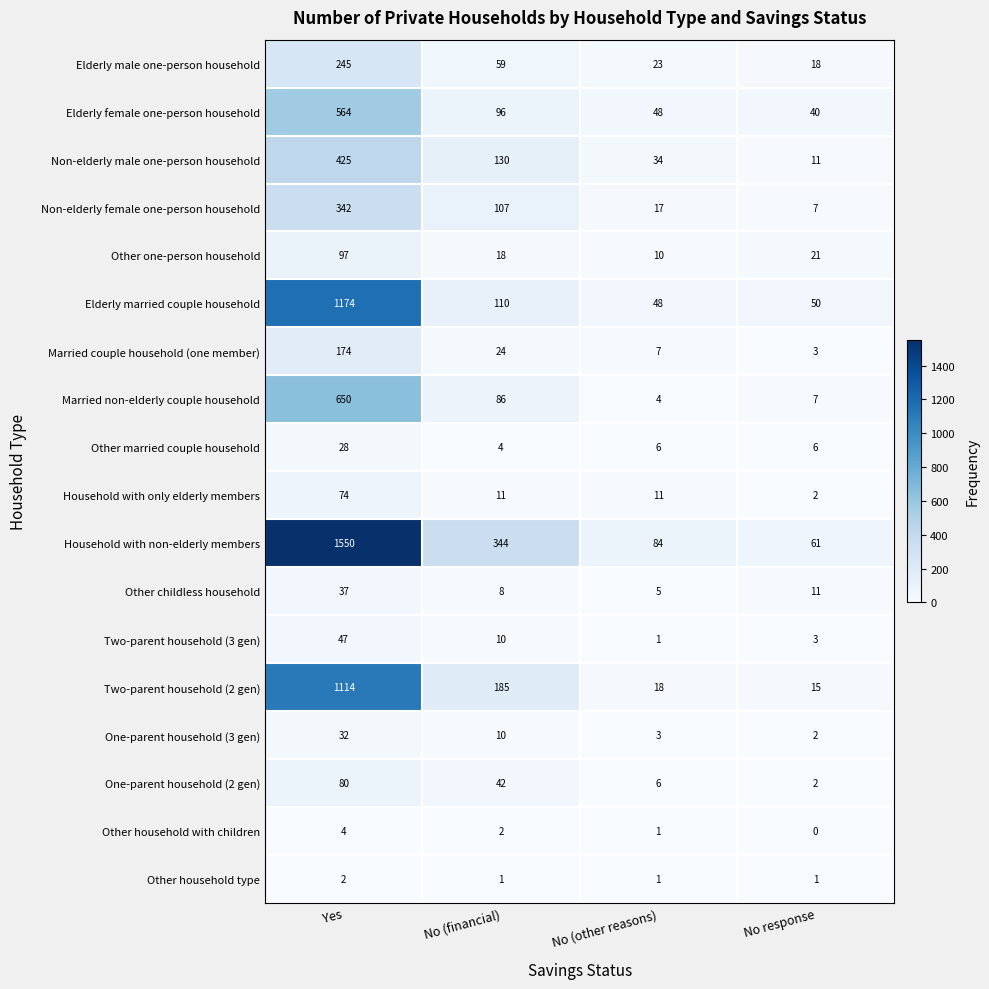

What is the minimum value for Elderly married couple household?

48